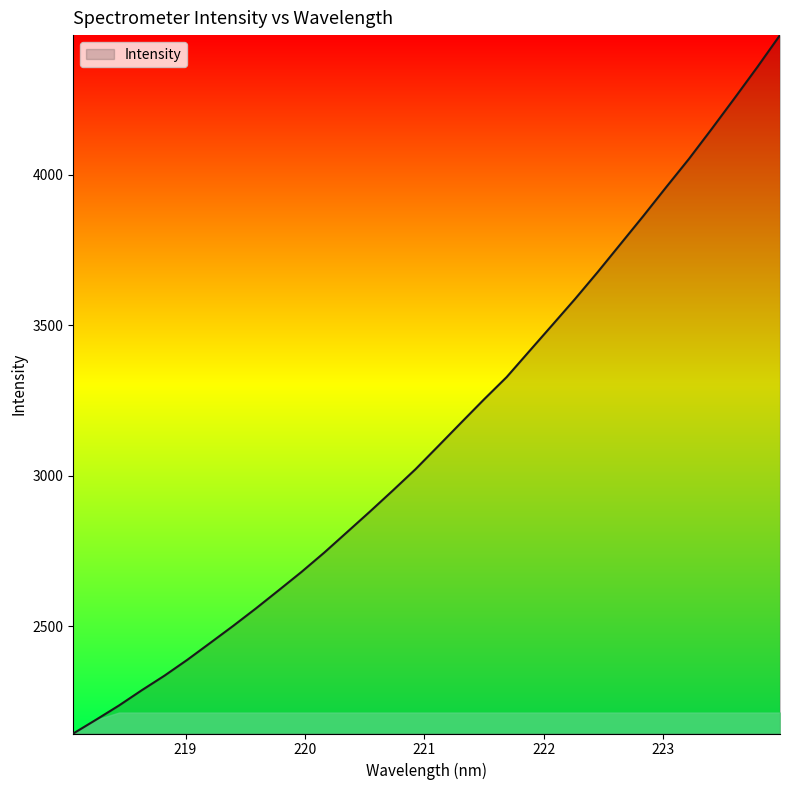

How many series are shown in this chart?

1